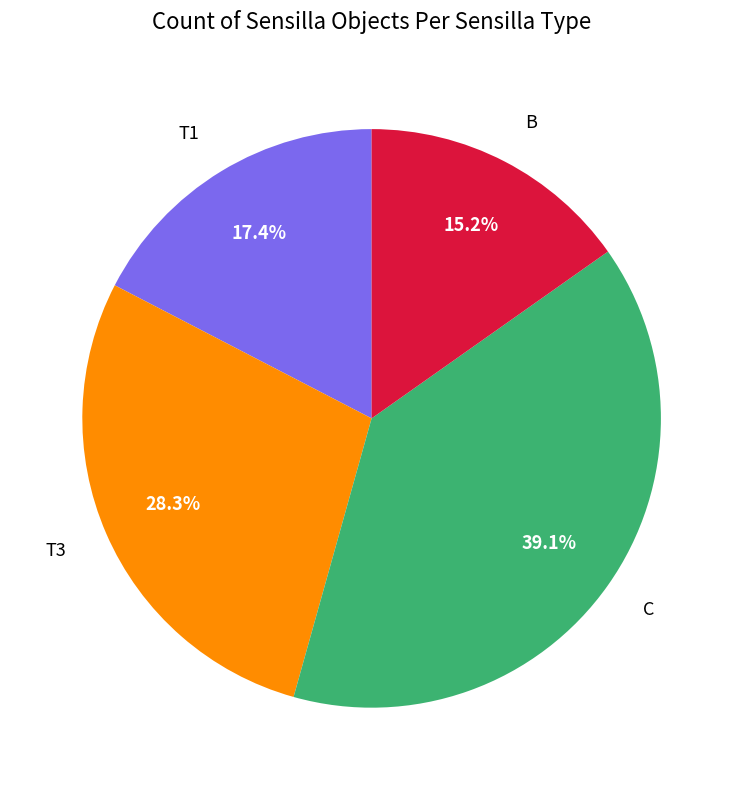

Does C represent more than half of the total?

No